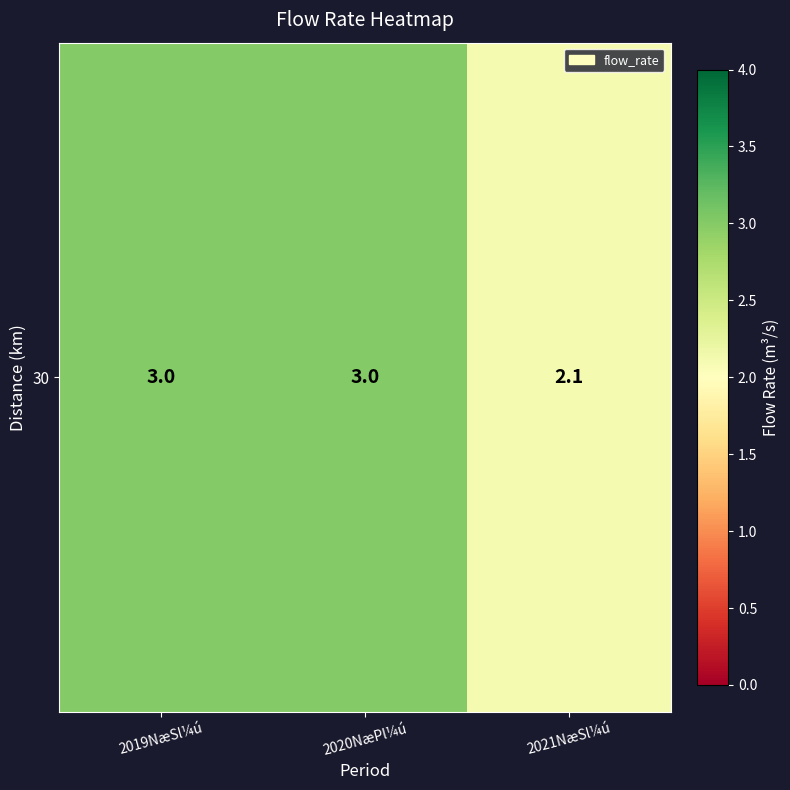

At which category does the chart reach its minimum across all series?

2021NæSl¼ú